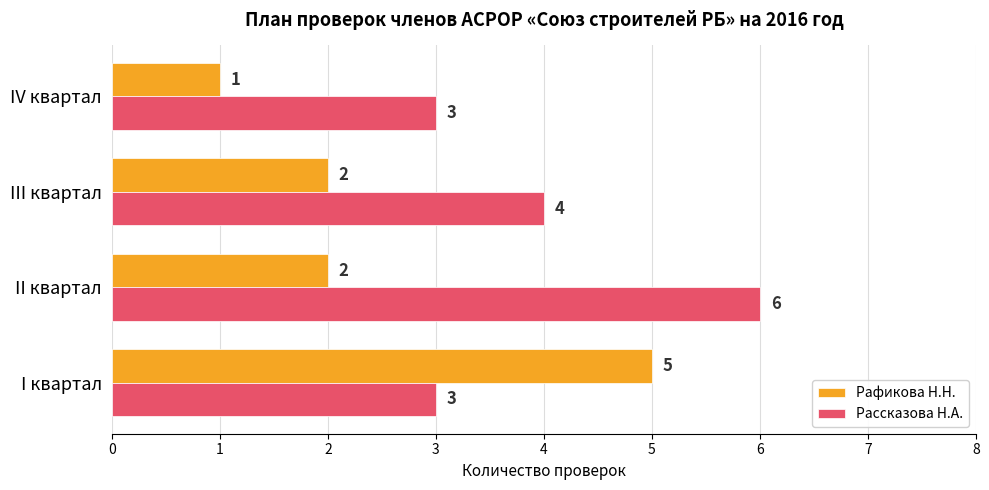

What is the maximum value for Рафикова Н.Н.?

5